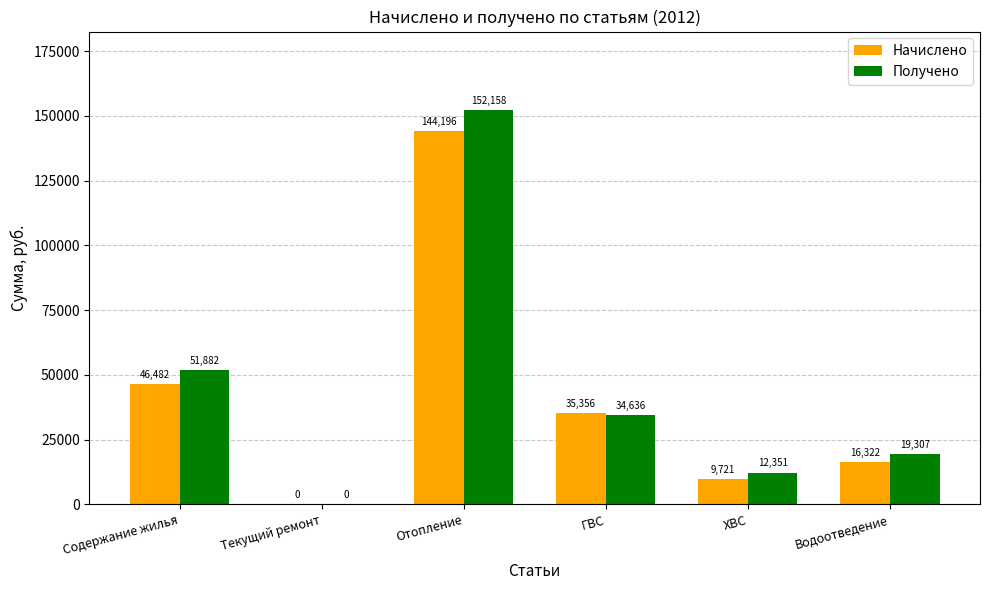

At which label does Начислено reach its peak?

Отопление